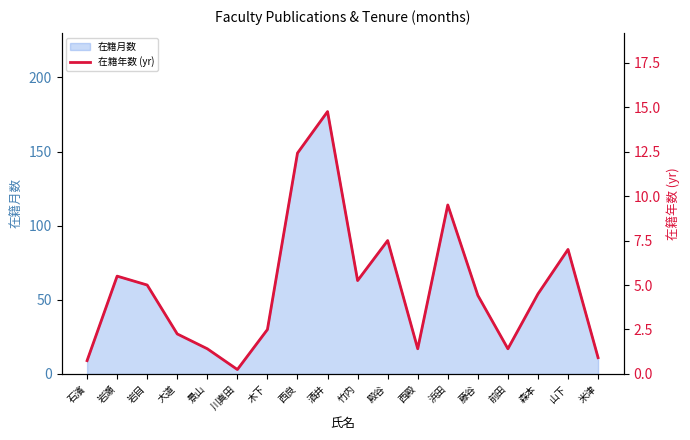

What is the average value?

4.8